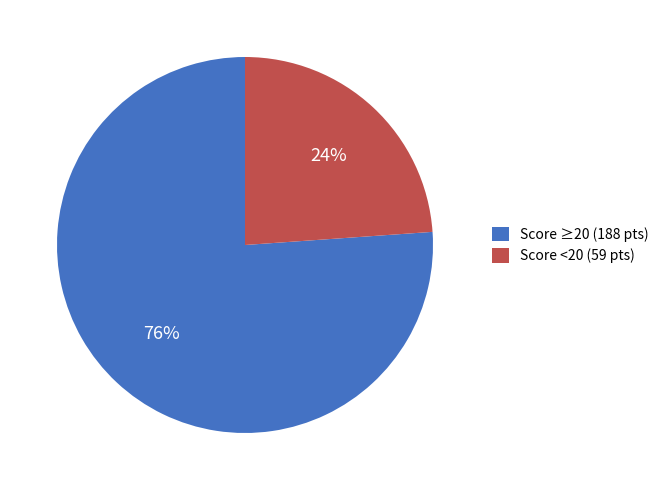

Combined, do Score ≥20 (188 pts) and Score <20 (59 pts) account for over 50%?

Yes